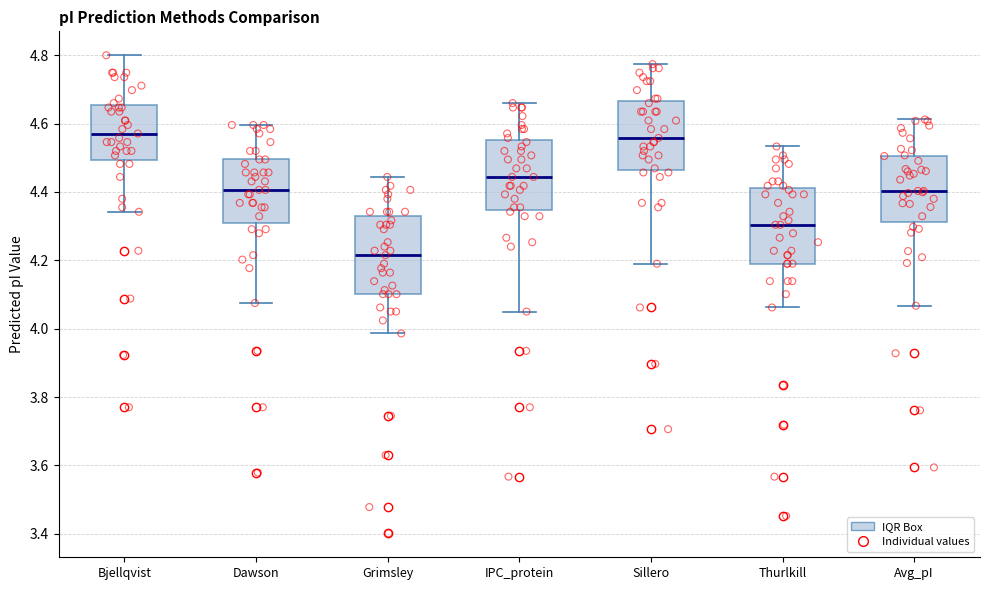

Reading left to right, read every box against the y-axis: the position of its median line, the range the box covers, and the ends of its whiskers. The values are not printed on the chart, so give them approximately, as read against the axis.

Bjellqvist: median 4.58, box 4.50 to 4.66, whiskers 4.34 to 4.80
Dawson: median 4.40, box 4.32 to 4.50, whiskers 4.08 to 4.60
Grimsley: median 4.22, box 4.10 to 4.32, whiskers 3.98 to 4.44
IPC_protein: median 4.44, box 4.34 to 4.56, whiskers 4.06 to 4.66
Sillero: median 4.56, box 4.46 to 4.66, whiskers 4.20 to 4.78
Thurlkill: median 4.30, box 4.20 to 4.42, whiskers 4.06 to 4.54
Avg_pI: median 4.40, box 4.32 to 4.50, whiskers 4.06 to 4.62